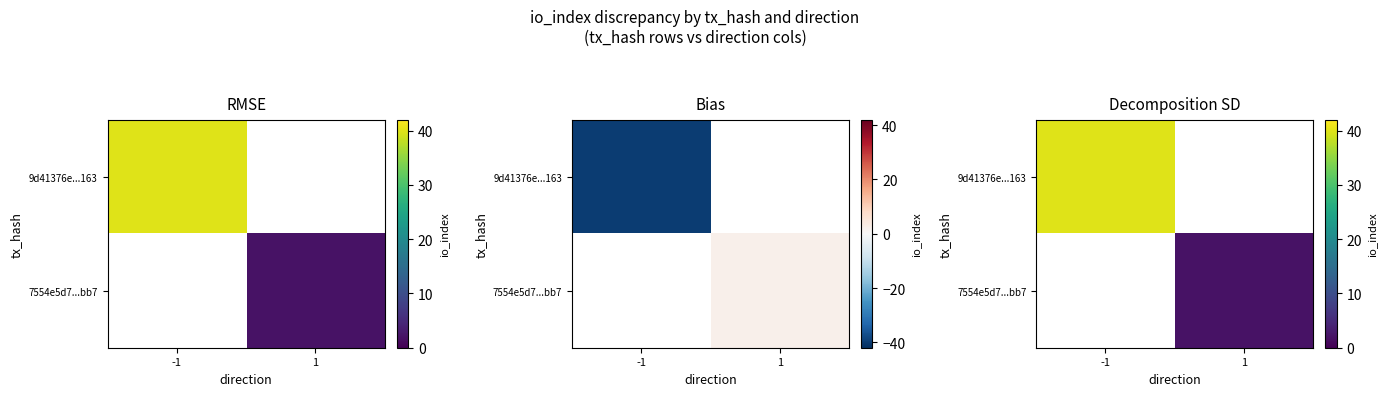

How many positive values does the 9d41376e...163 series have?

1